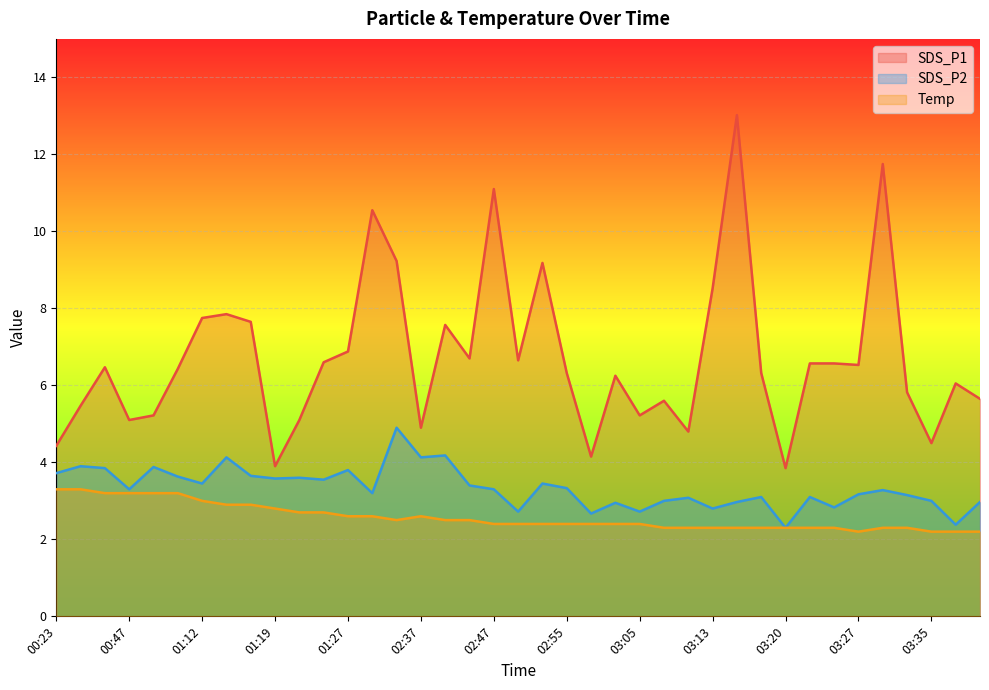

List the series in order of their peak value, highest first.

SDS_P1, SDS_P2, Temp